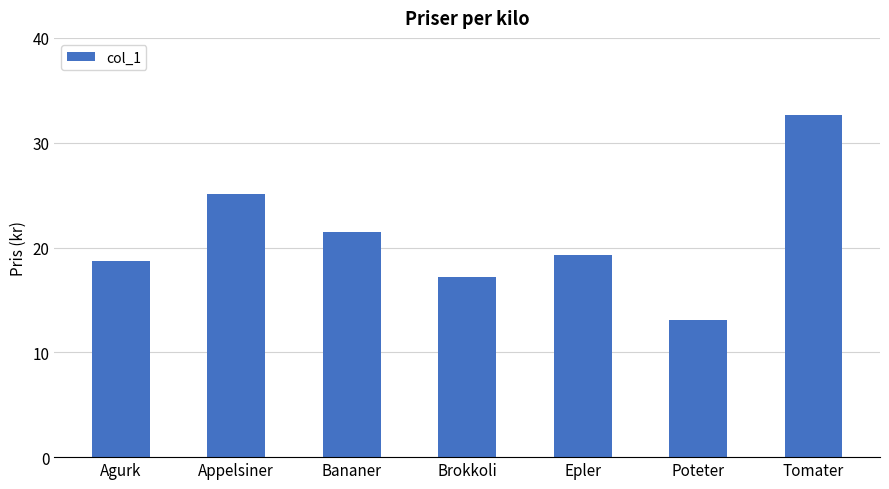

What is the ratio of the value at Brokkoli to the value at Poteter?

1.3